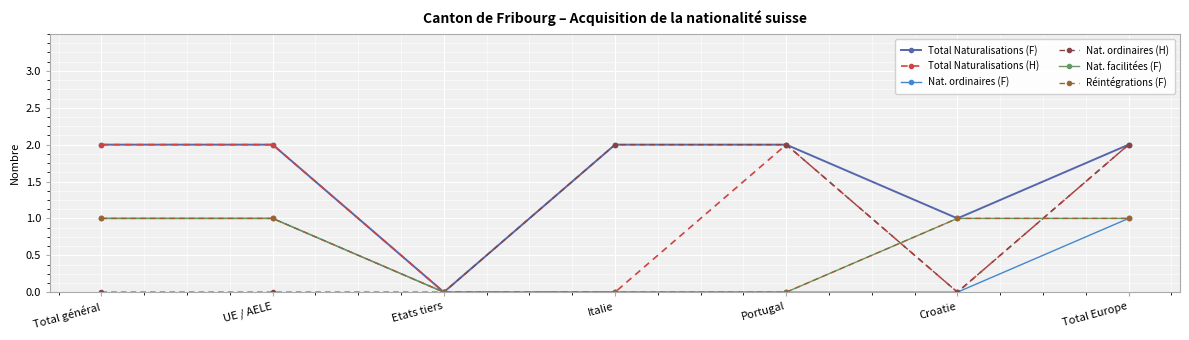

Is this an area chart (filled region under the line)?

No